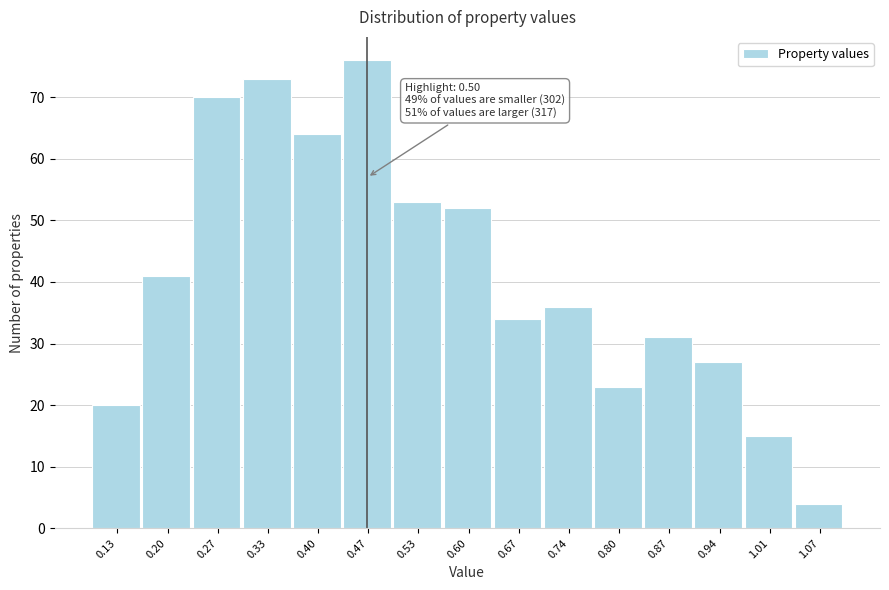

Reading left to right, list all the values displayed in this chart.

0.13=20	0.20=41	0.27=70	0.33=73	0.40=64	0.47=76	0.53=53	0.60=52	0.67=34	0.74=36	0.80=23	0.87=31	0.94=27	1.01=15	1.07=4